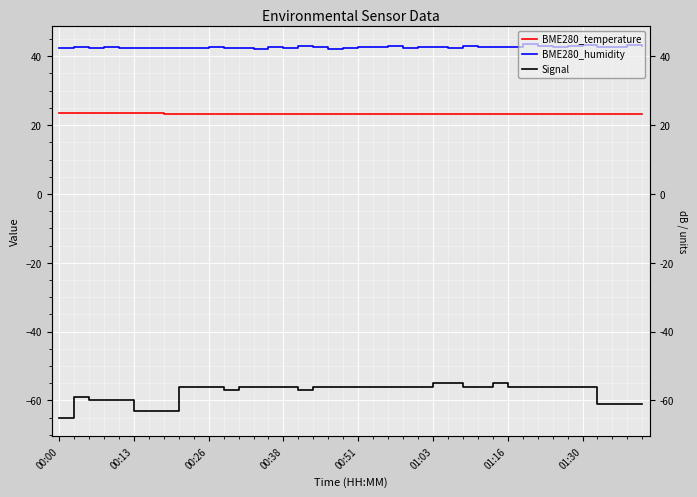

How many lines are shown in the chart?

3